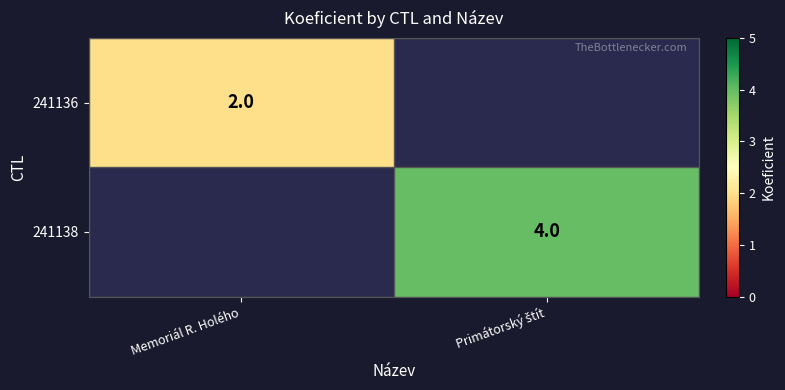

The 241136 series shows 3 at Memoriál R. Holého. True or false?

False